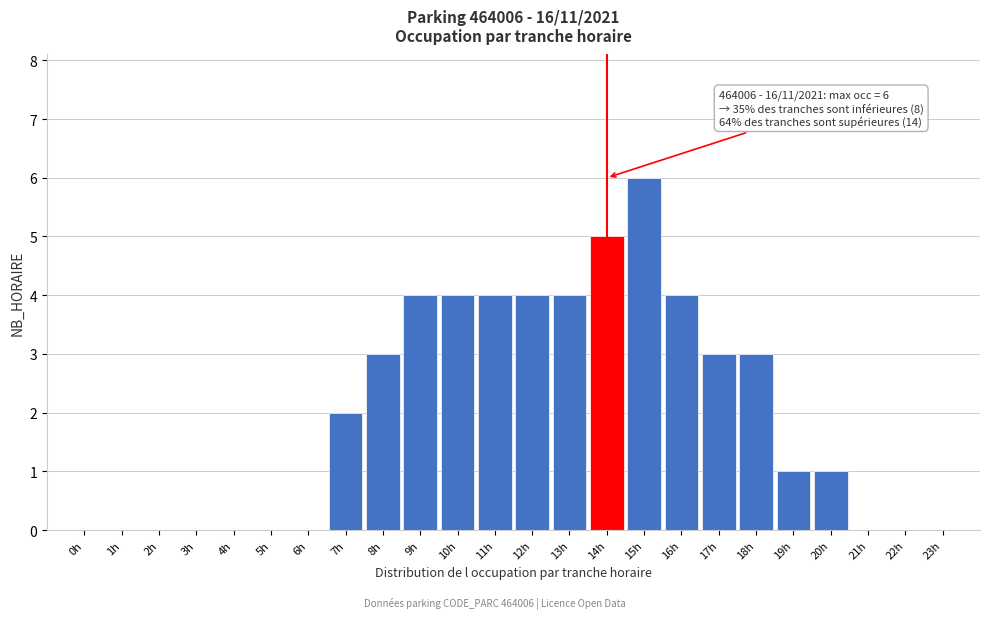

Reading right to left, extract all data points from this chart.

23h=0	22h=0	21h=0	20h=1	19h=1	18h=3	17h=3	16h=4	15h=6	14h=5	13h=4	12h=4	11h=4	10h=4	9h=4	8h=3	7h=2	6h=0	5h=0	4h=0	3h=0	2h=0	1h=0	0h=0